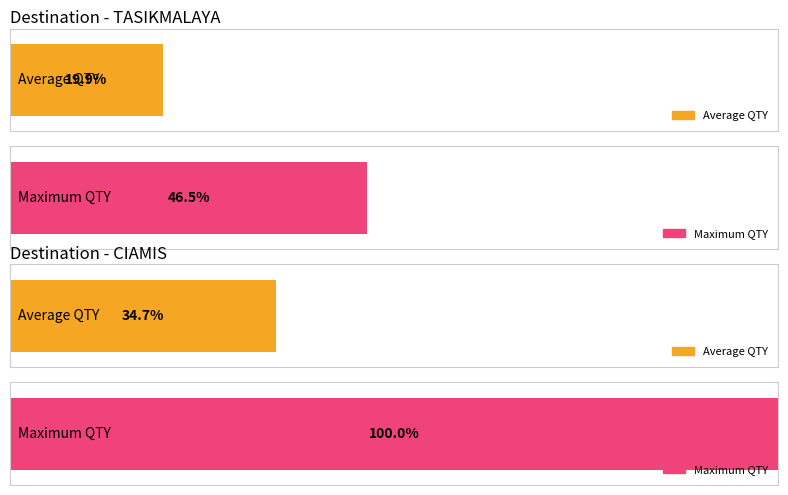

Between CIAMIS and CIAMIS, which is larger?

CIAMIS